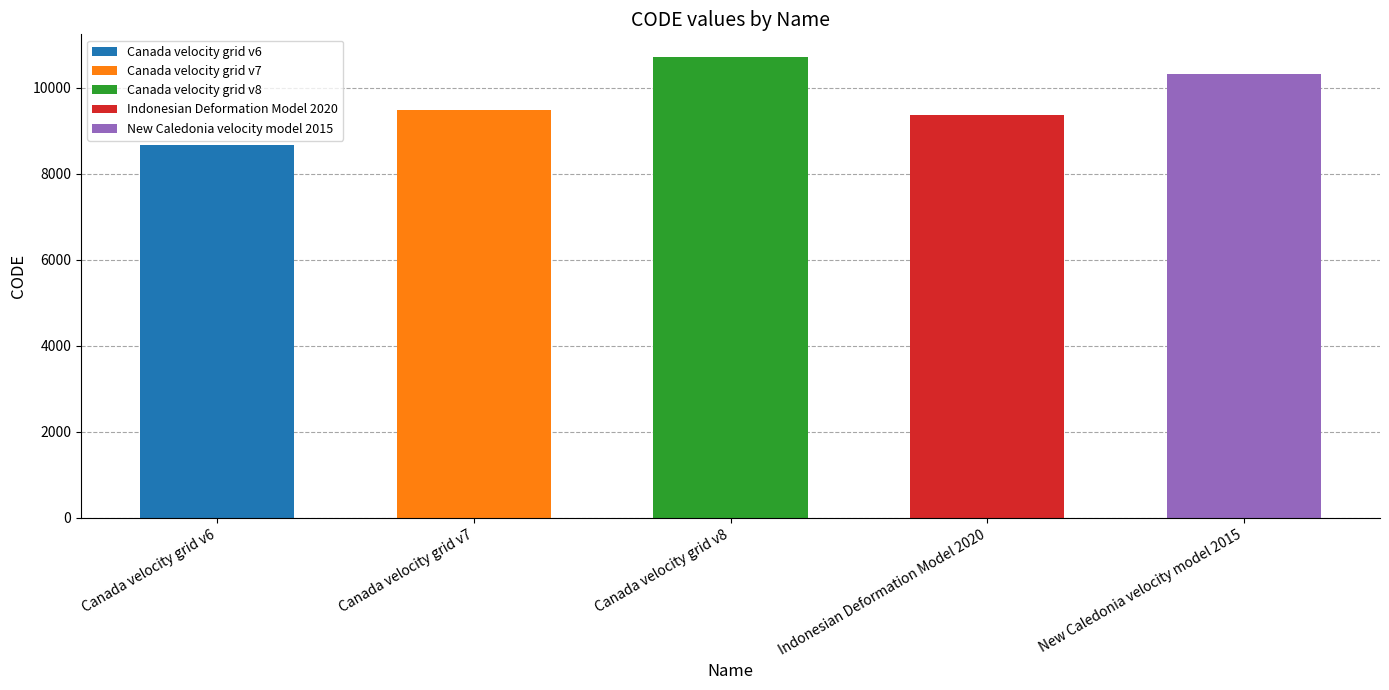

What is the change in value from Canada velocity grid v6 to Indonesian Deformation Model 2020?

+699